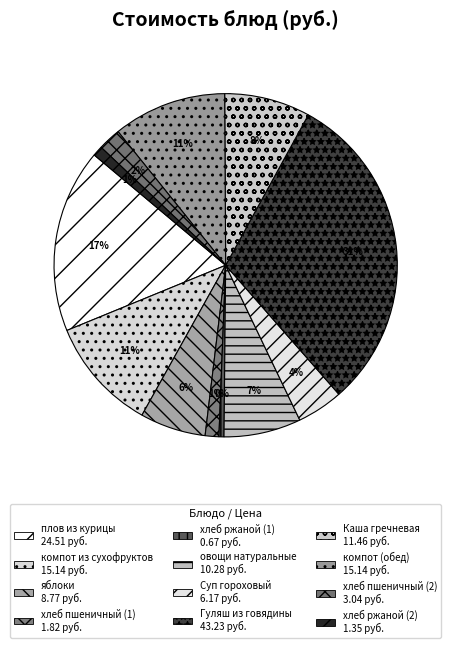

What is the total percentage of Каша гречневая and плов из курицы?

25.4%